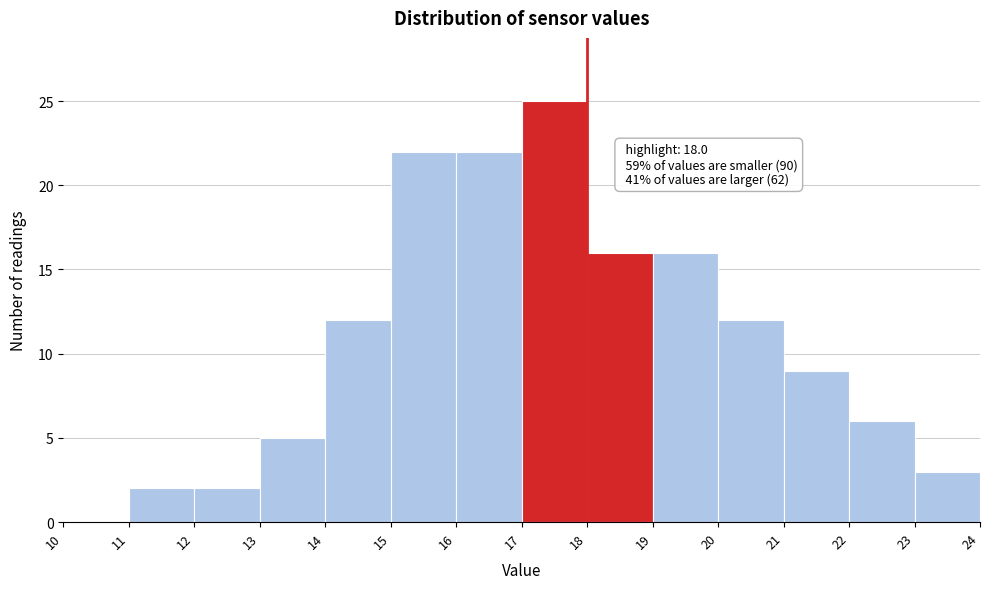

Over which range of the x-axis is the bar tallest?

17 to 18